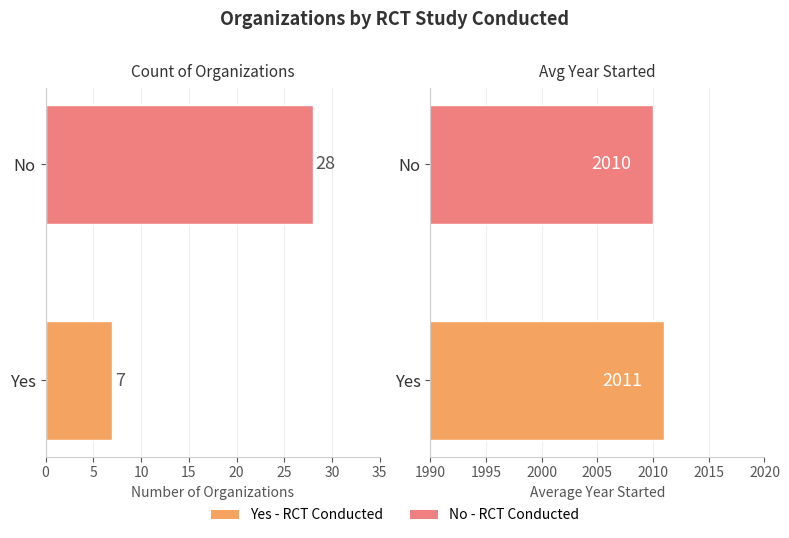

Are the bars horizontal?

Yes